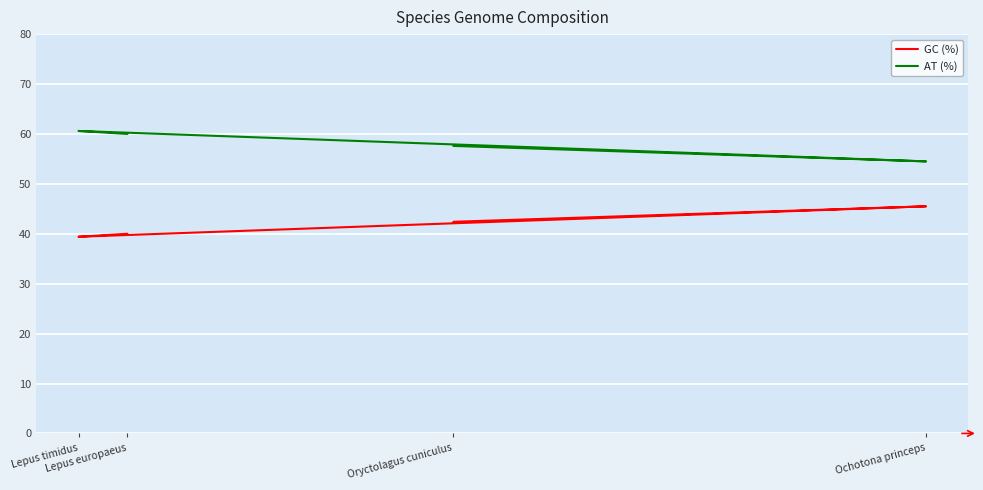

How many values in the GC (%) series exceed 42?

2